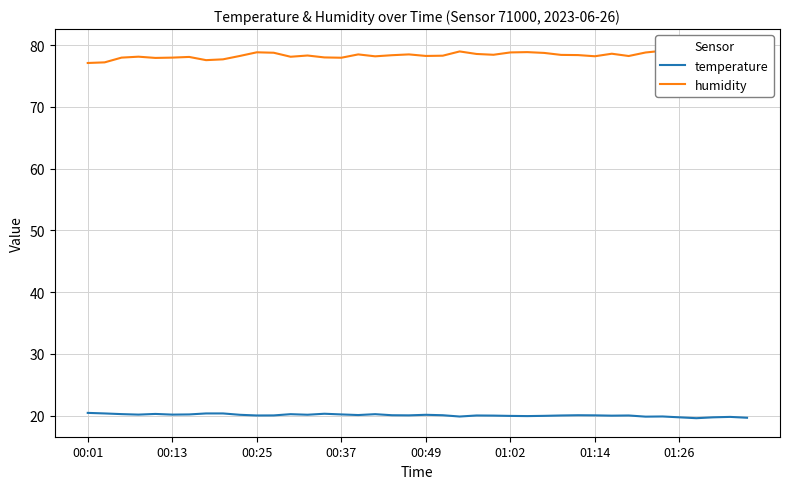

How many categories are shown in the chart?

40